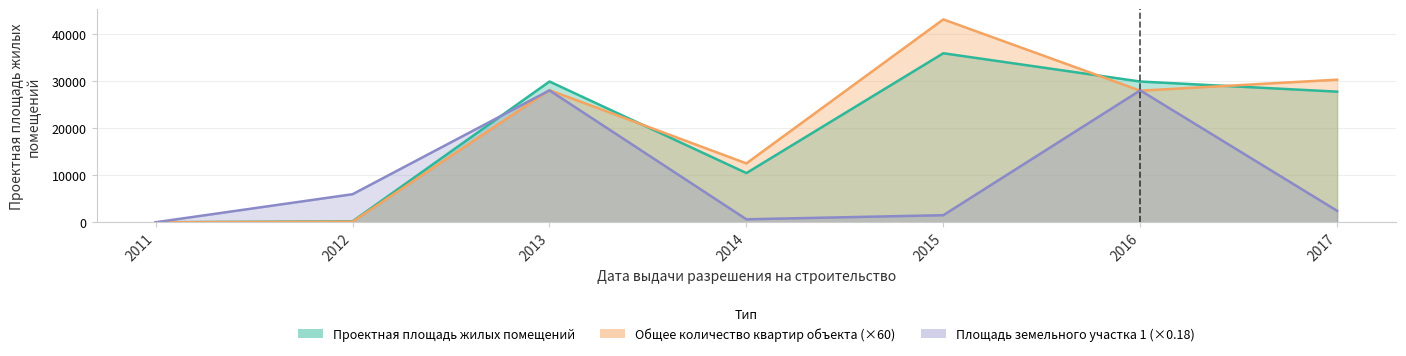

What is the highest value of the Общее количество квартир объекта series?

43200.0